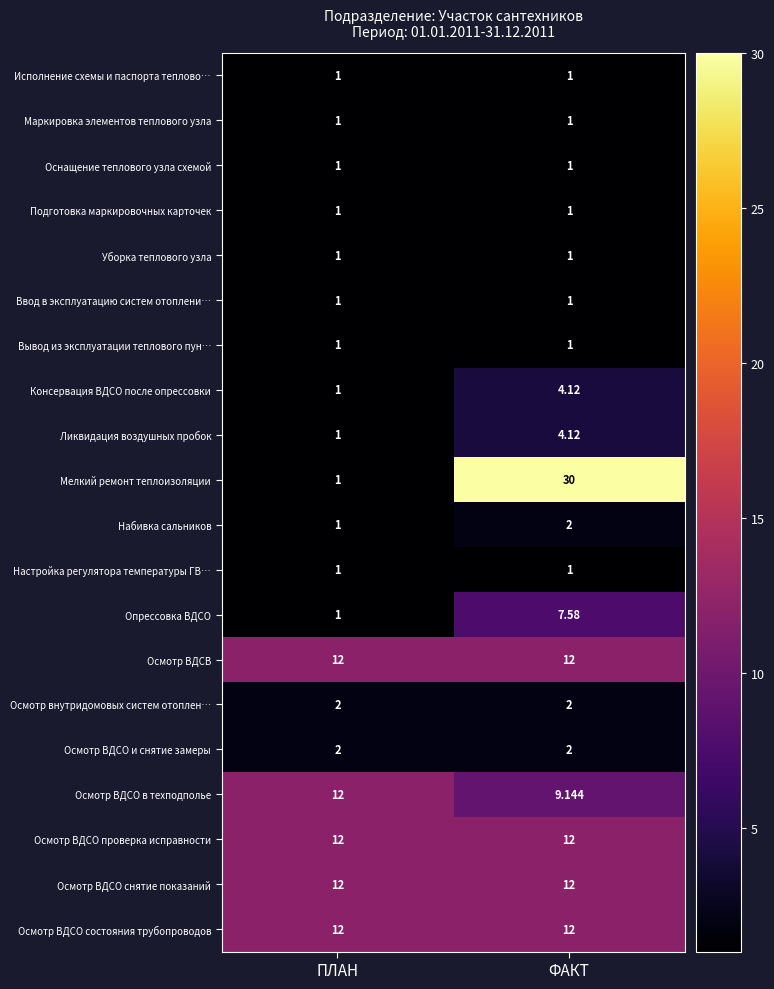

Which series has the largest range (max minus min)?

Мелкий ремонт теплоизоляции